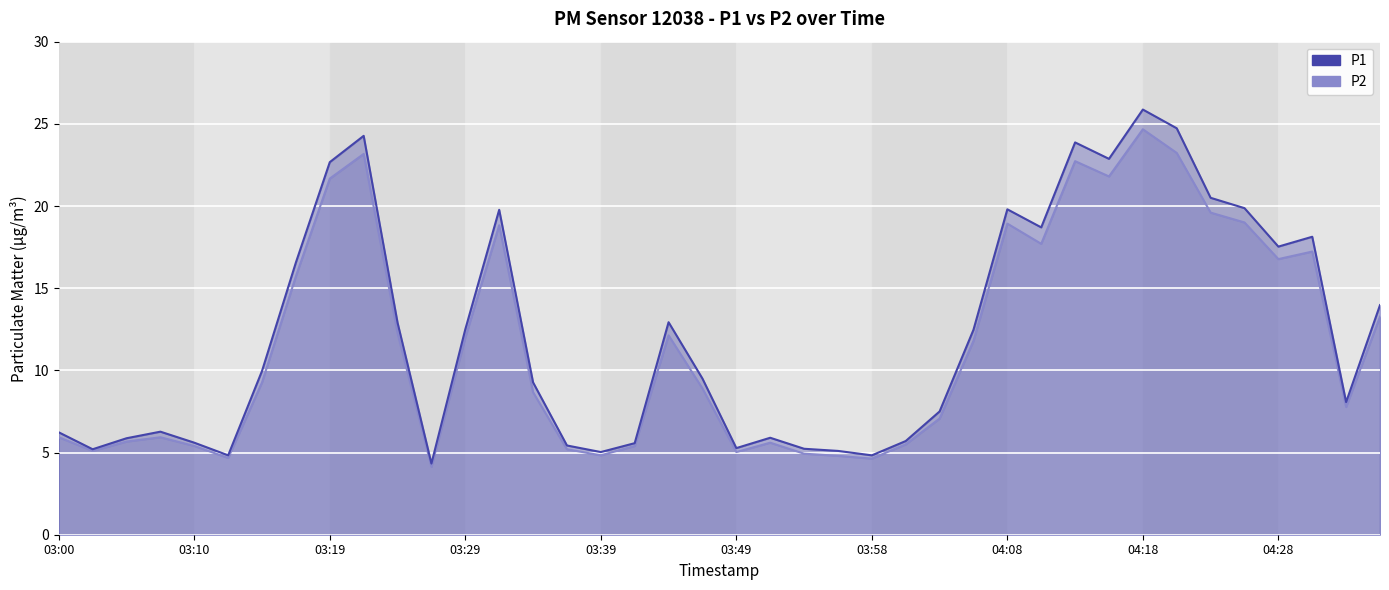

Which series has the largest total across all categories?

P1